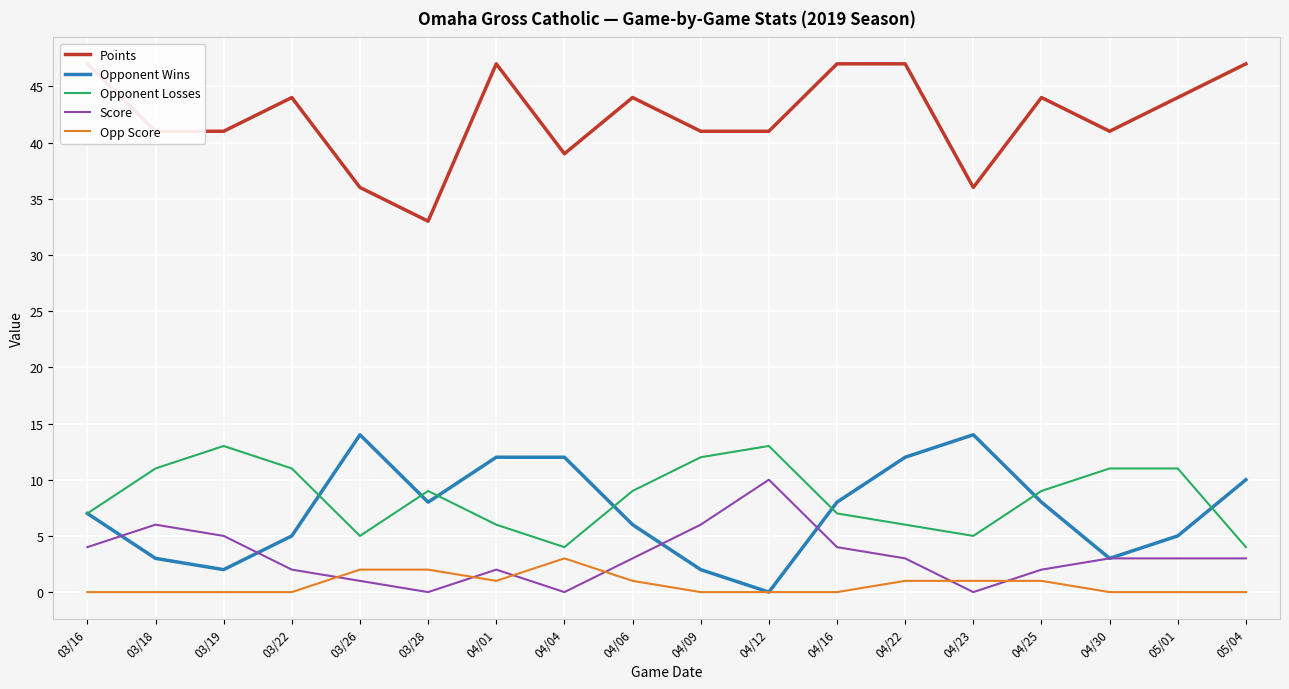

How many data points in Score are above 3?

6